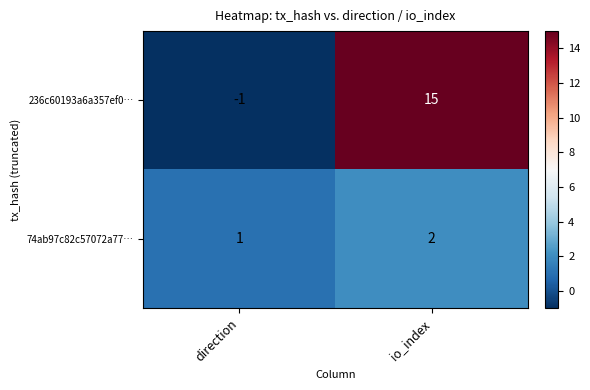

Reading left to right, what are all the values shown in this chart?

236c60193a6a357ef0…: -1	15
74ab97c82c57072a77…: 1	2